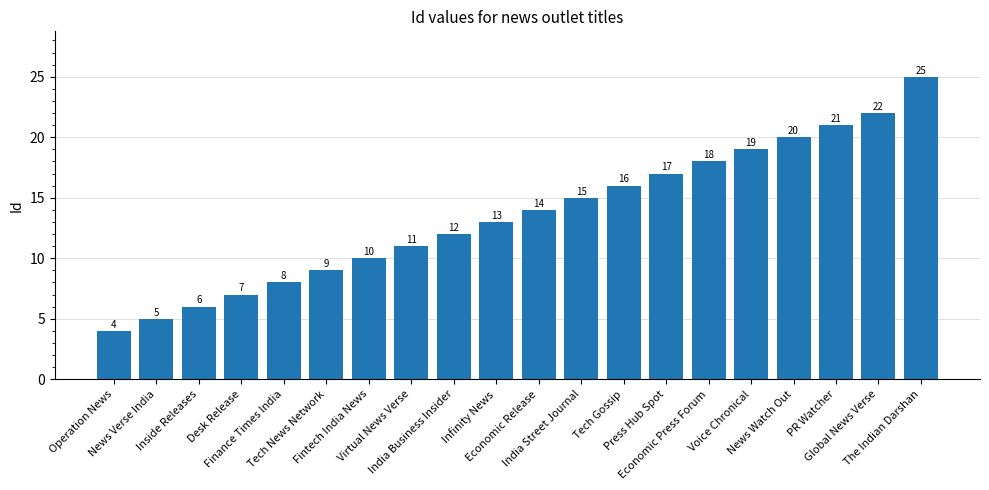

What is the smallest value displayed?

4